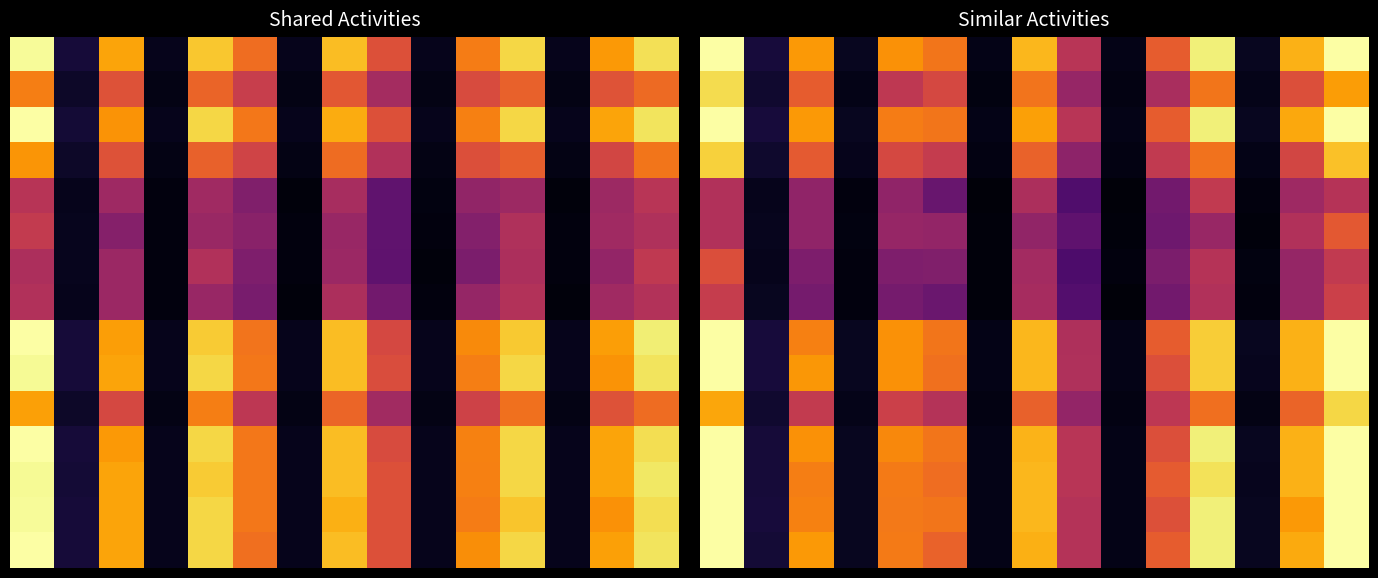

How many series are shown in this chart?

15